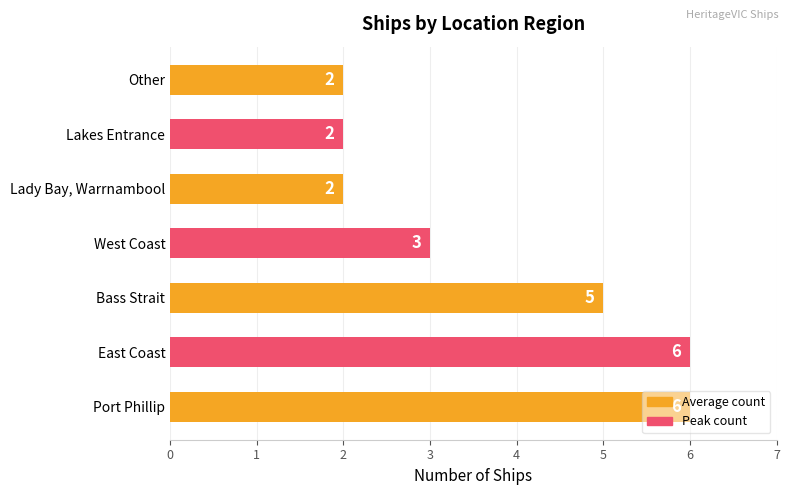

What is the average value?

4